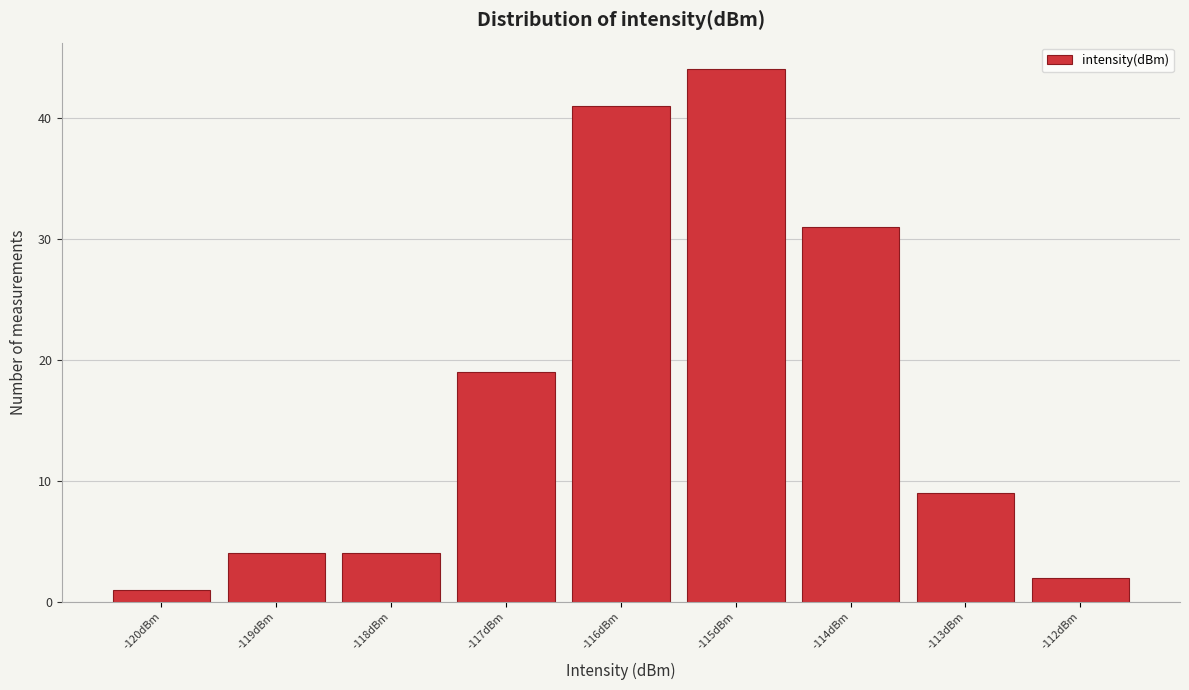

Which range on the x-axis has the tallest bar?

-115.5 to -114.5